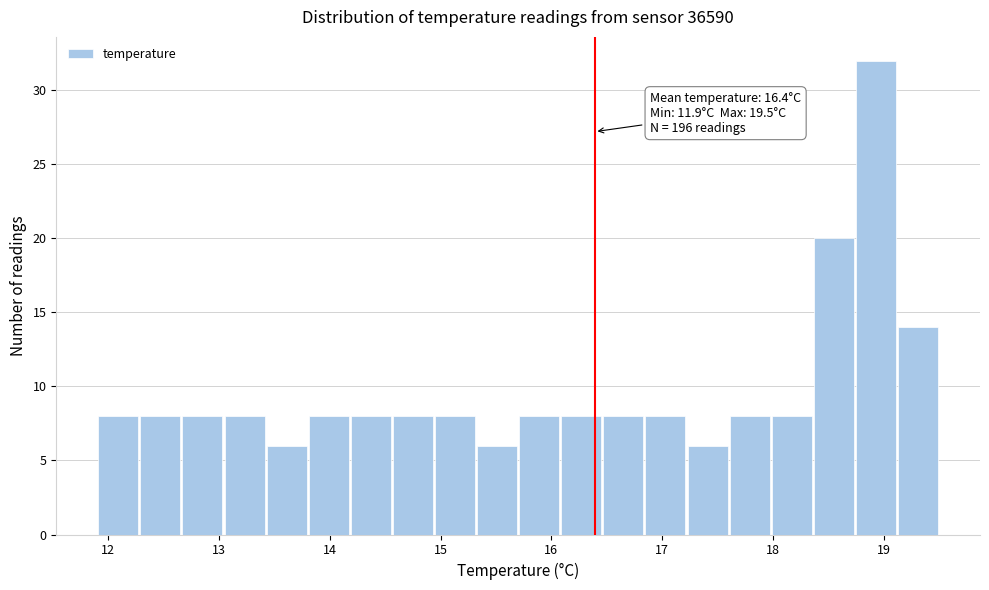

Read against the x-axis, roughly where is the centre of the tallest bar?

18.9